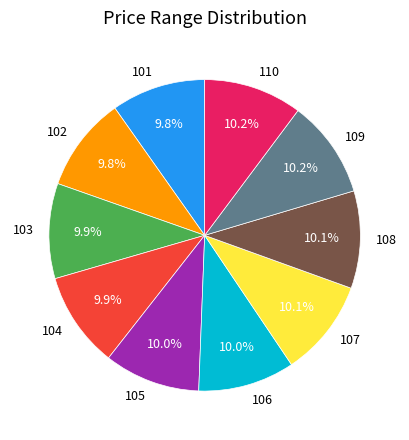

What is the ratio of the value at 102 to the value at 107?

1.0